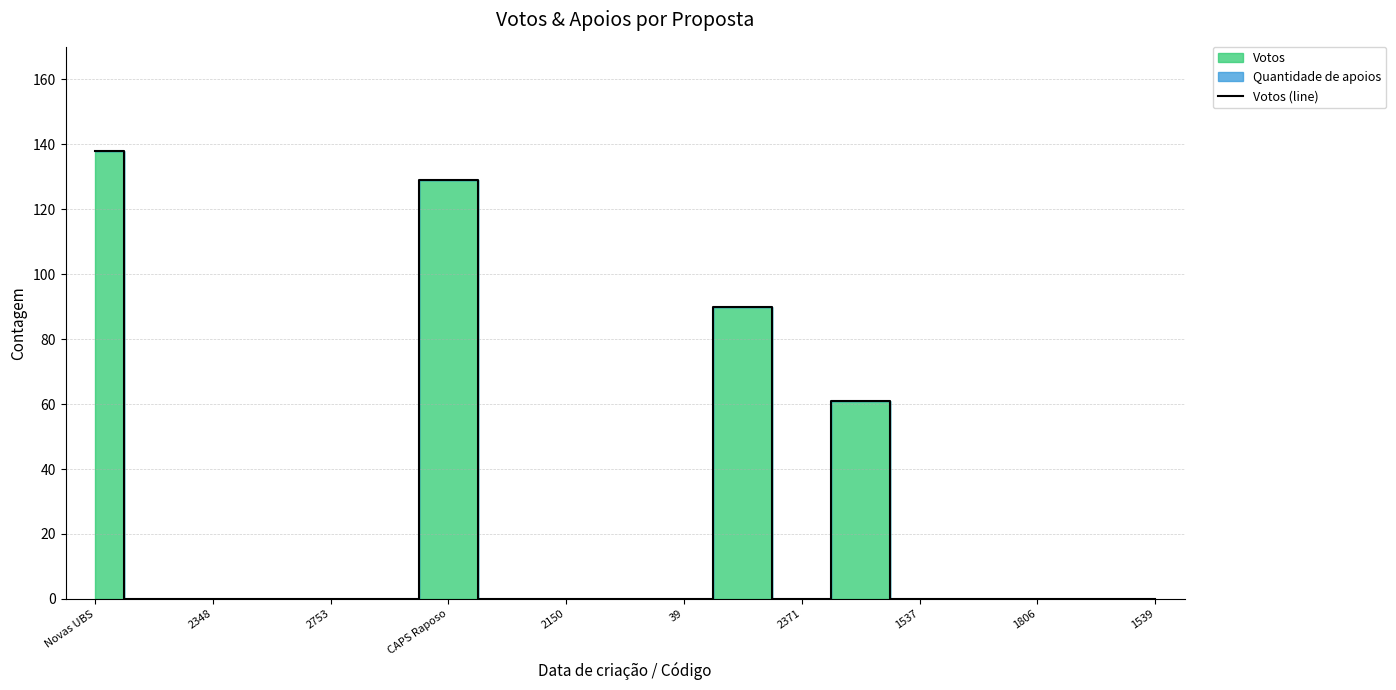

The Votos (line) series shows 0 at 2371. True or false?

True